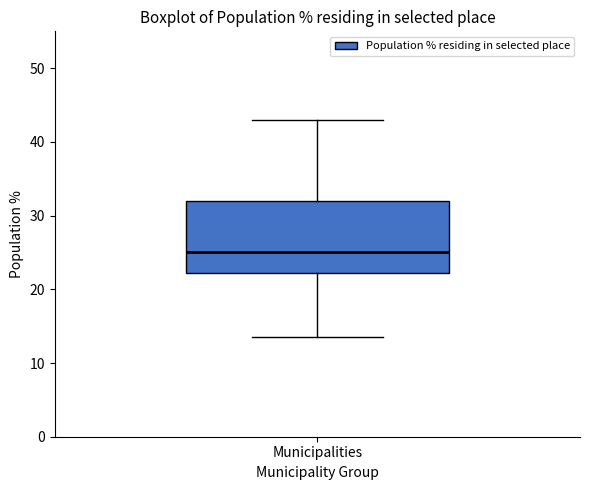

Transcribe this box plot: give where the median line is, the range the box spans, and where the two whiskers end, as read against the y-axis. The values are not printed on the chart, so give them approximately, as read against the axis.

median 25, box 22 to 32, whiskers 14 to 43